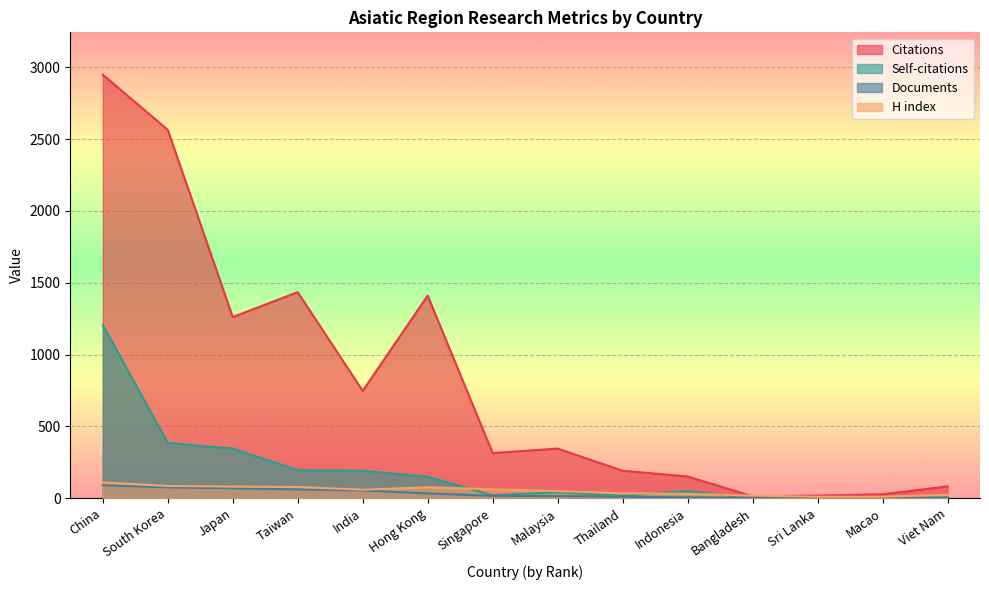

True or false: H index and Documents intersect in this chart.

False